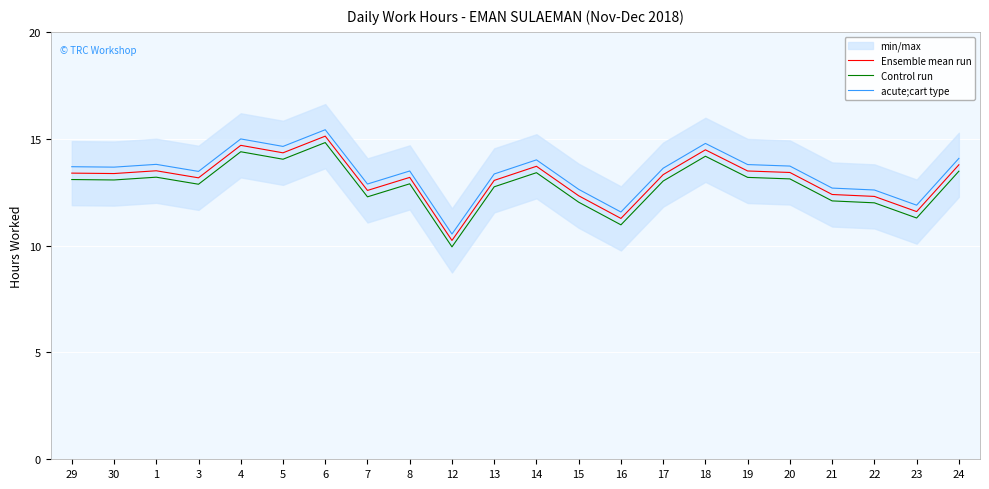

What is the minimum value shown in the chart?

9.9